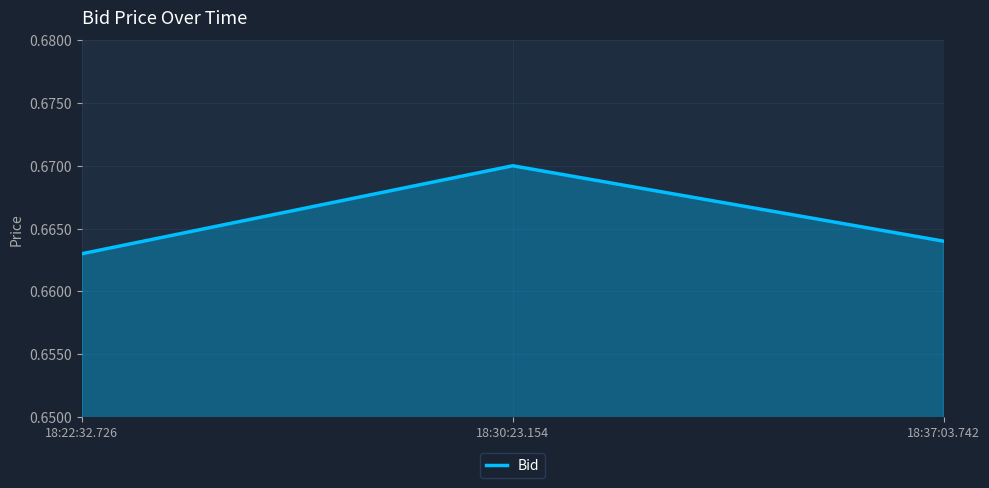

Where is the data nearest to the value 0?

18:22:32.726